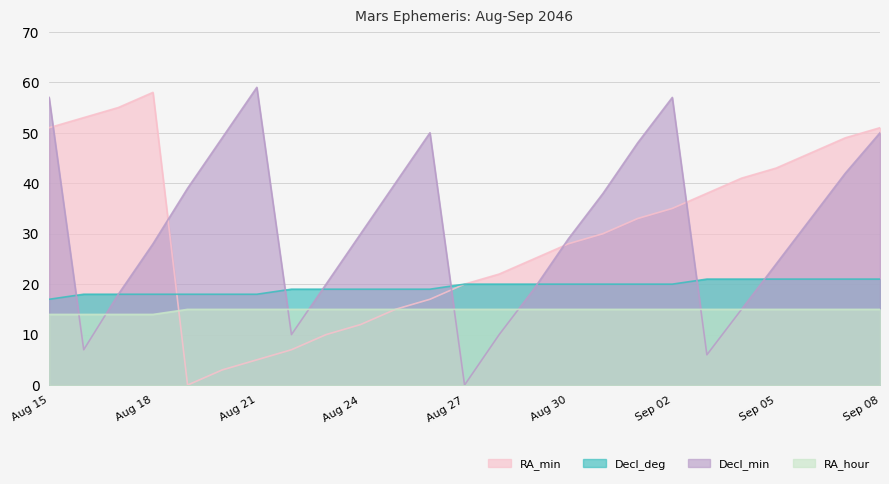

Which has a higher value, Aug 31 or Sep 05?

Sep 05